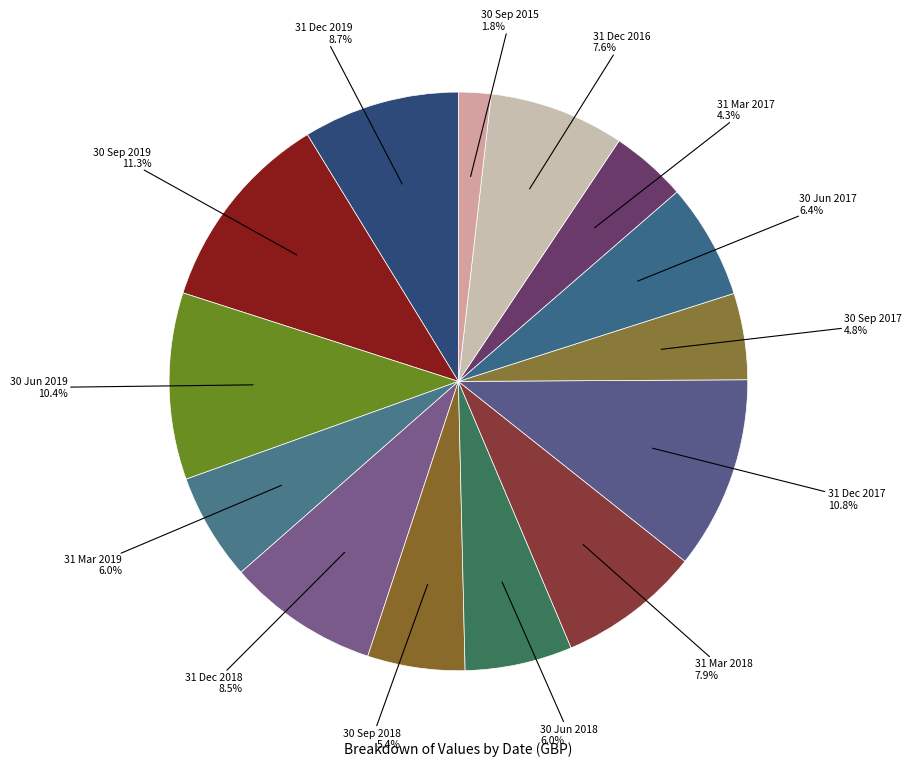

Does 31 Dec 2017 account for over 50% of the chart?

No